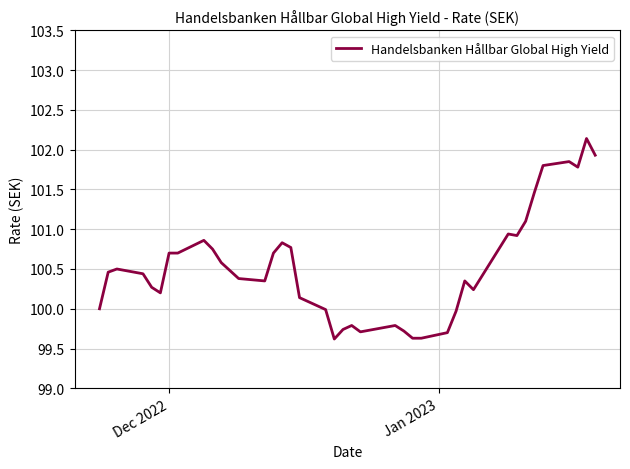

What is the greatest value displayed?

102.1